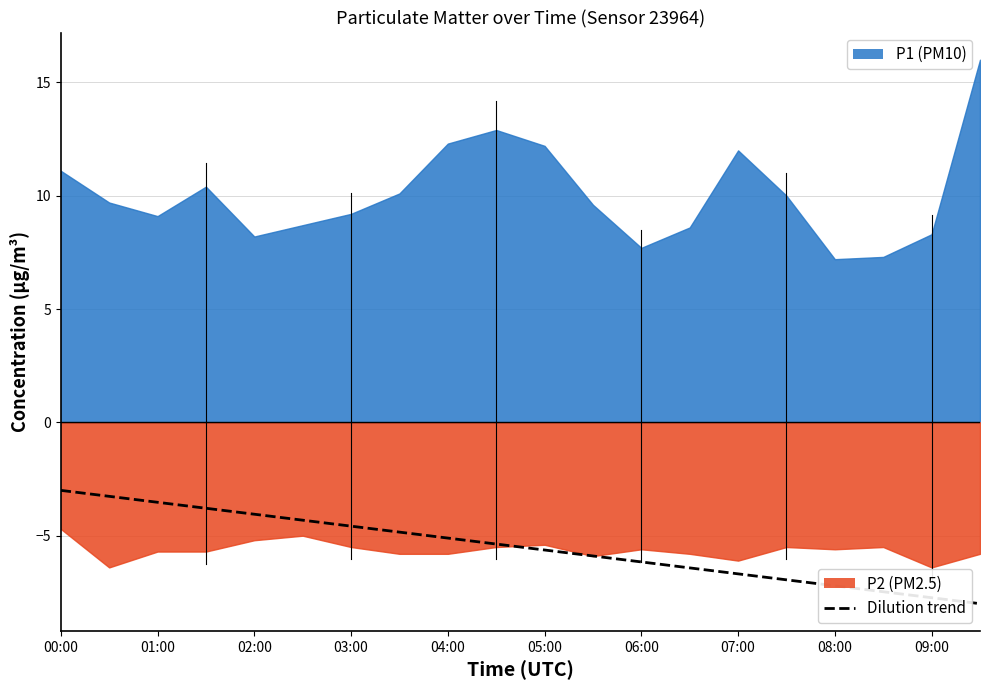

Which category has the highest value across all series?

00:00